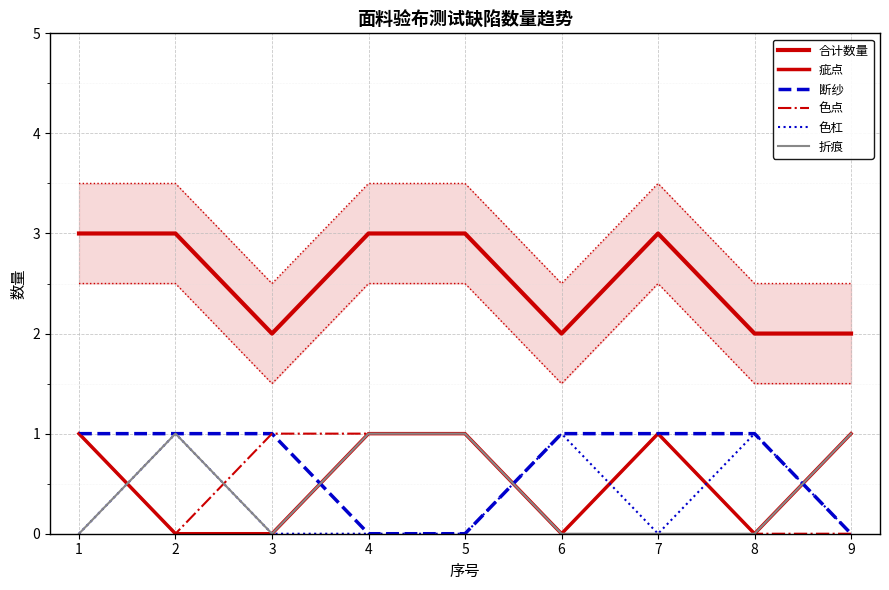

What is the average value of the 断纱 series?

1